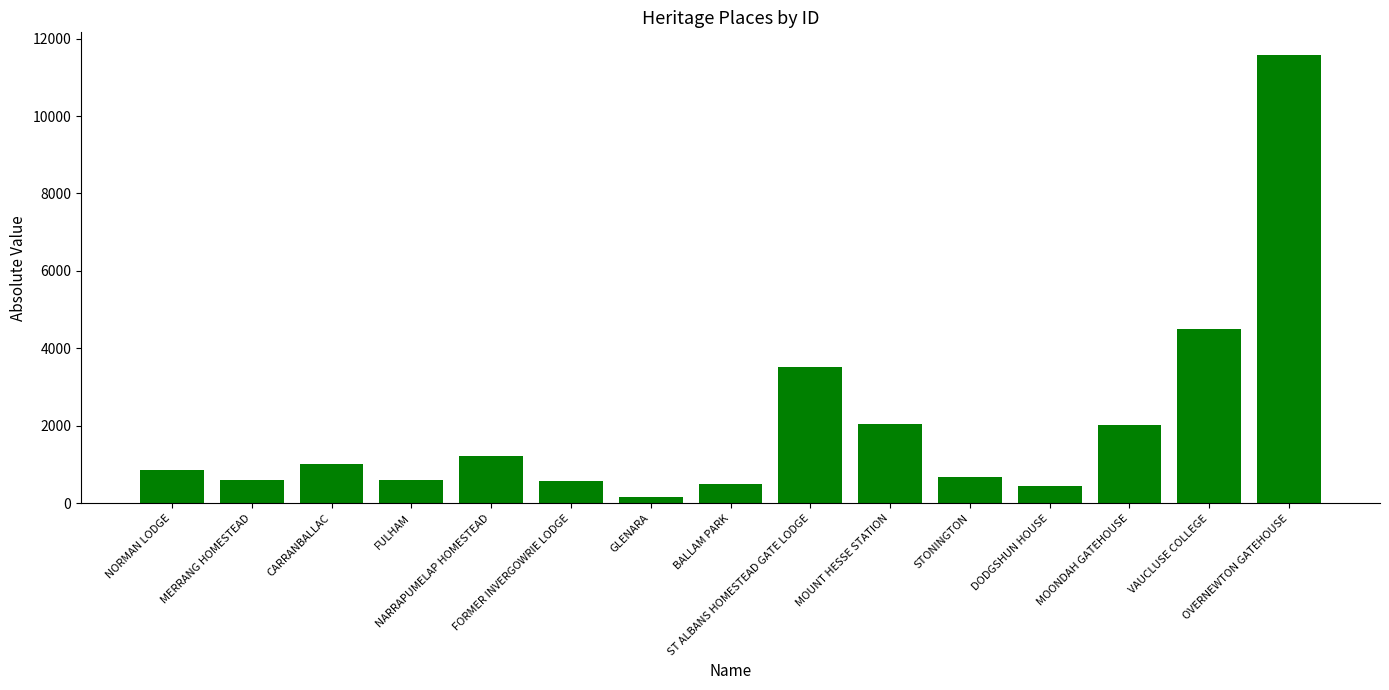

What is the sum of all values?

30363